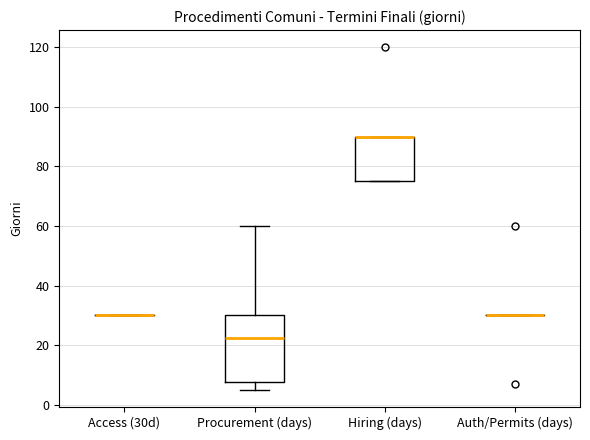

Comparing the boxes themselves (not the whiskers), which one is the tallest?

Procurement (days)